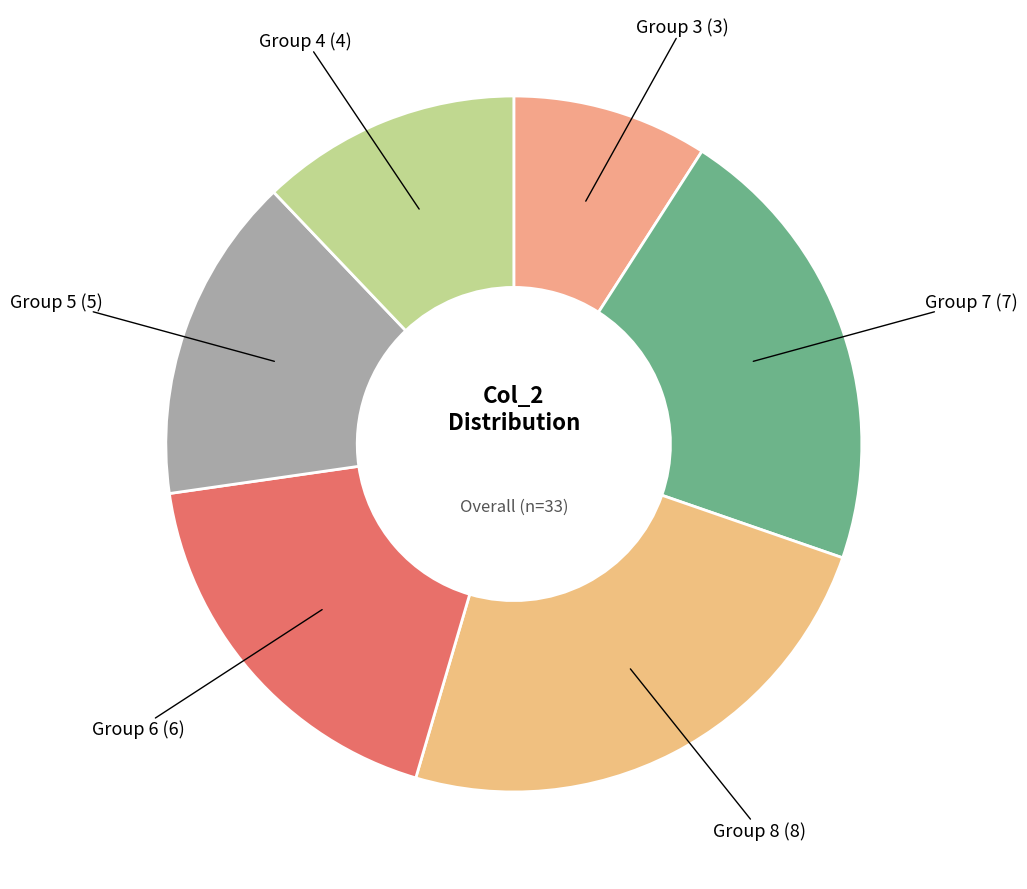

How many slices are in this pie chart?

6